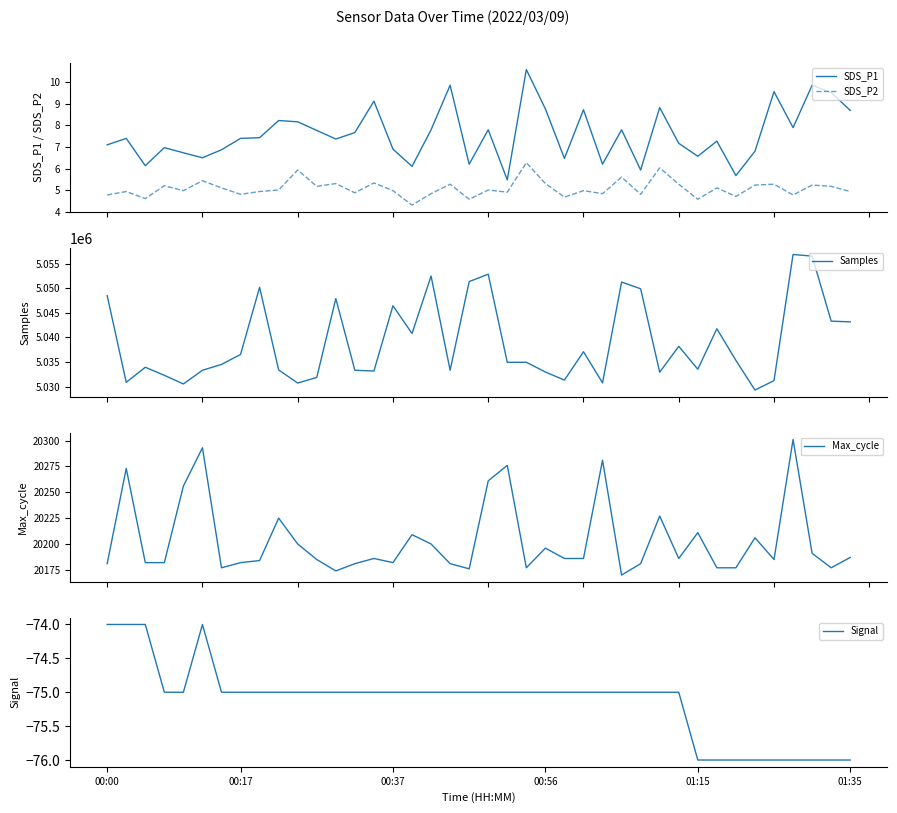

What is the total value across all series at 35?

5051343.8